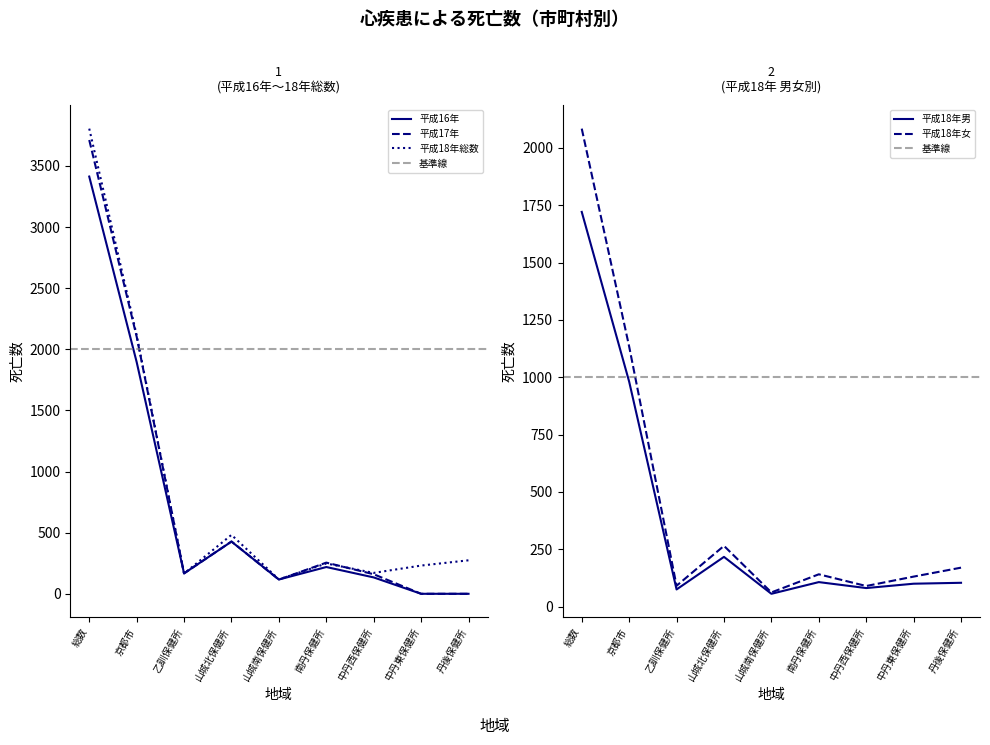

Between 中丹西保健所 and 総数, which is larger?

総数